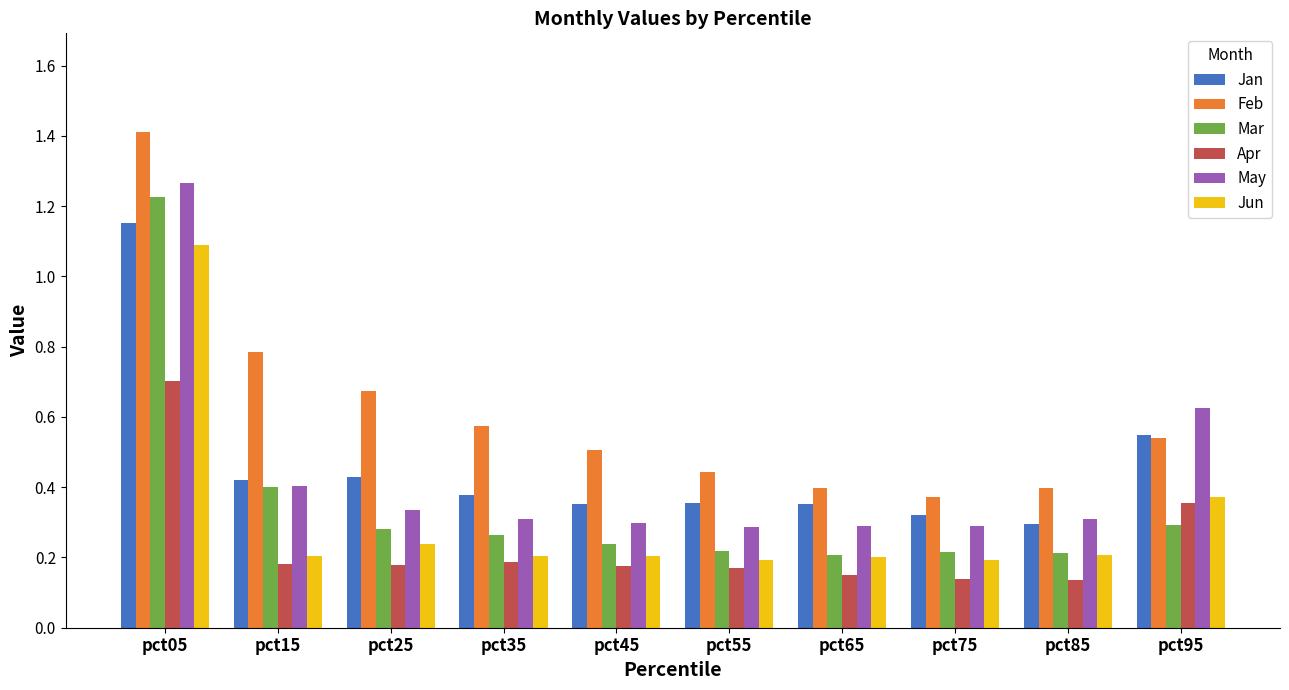

Which series has the widest spread of values?

Feb